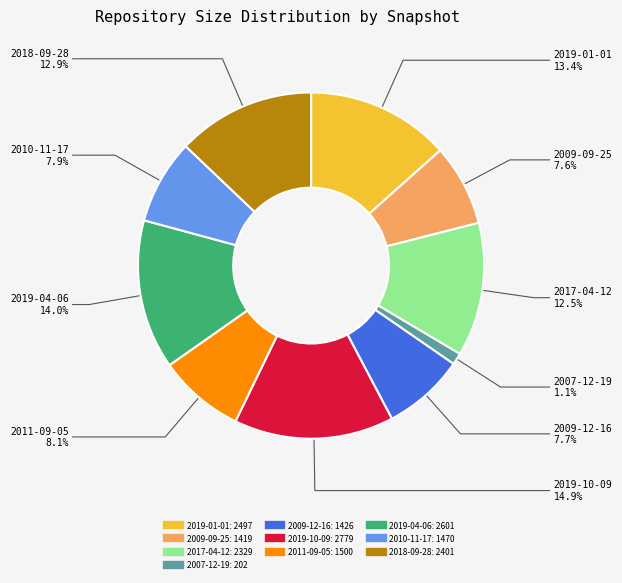

True or false: 2018-09-28 accounts for 13% of the total.

True